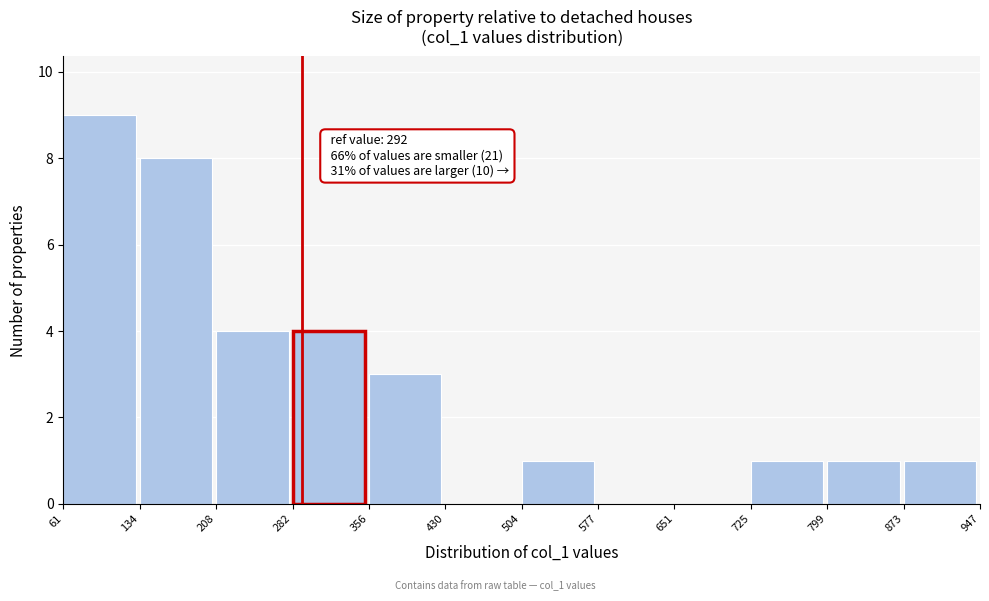

Over which range of the x-axis is the bar tallest?

61 to 134